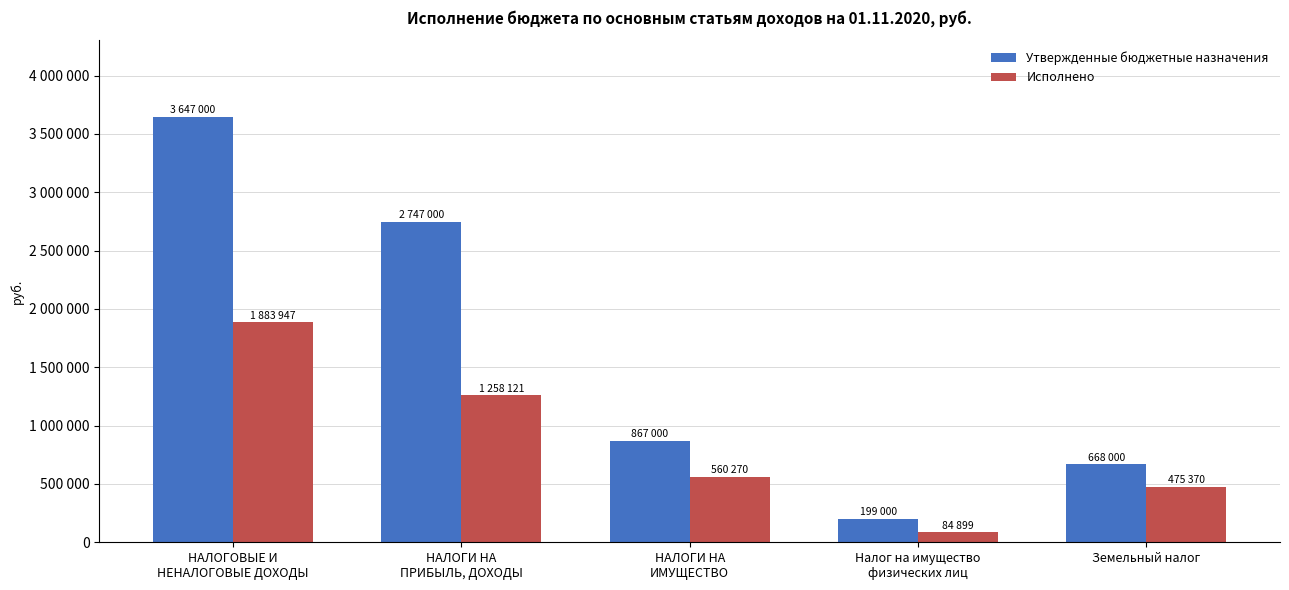

Are the bars horizontal?

No